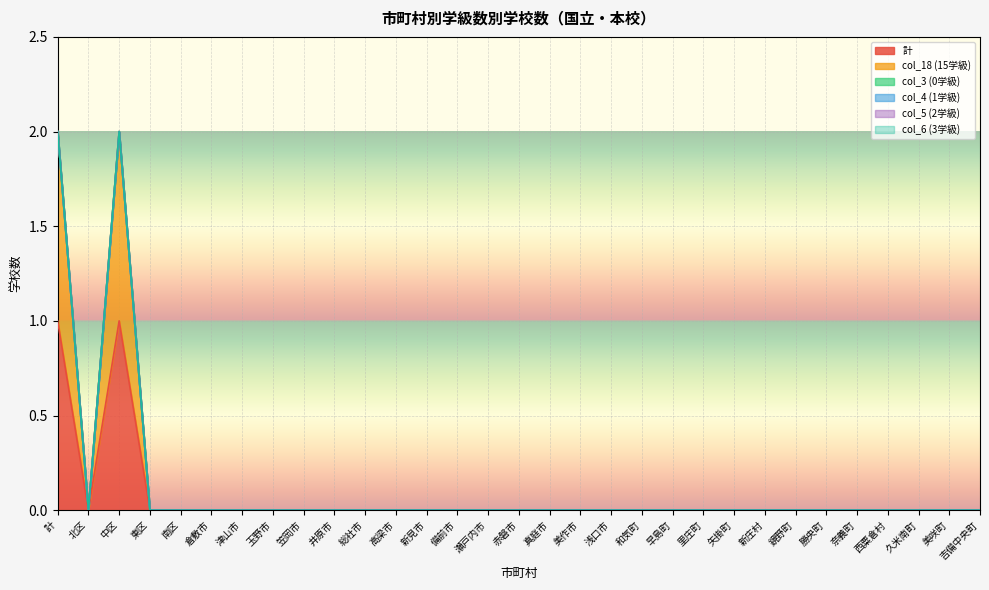

Count the number of data series in this chart.

6